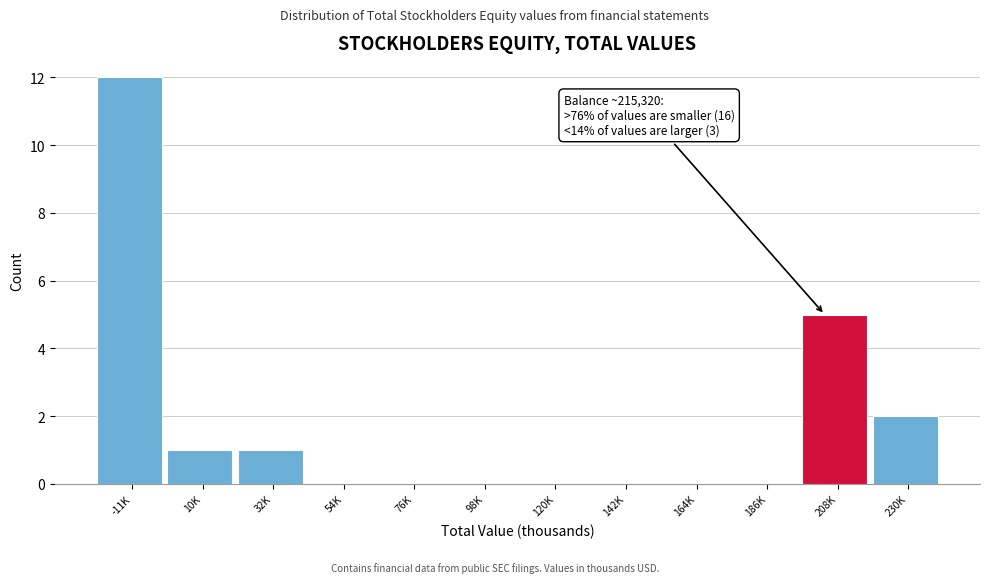

Reading left to right, list all the values displayed in this chart.

-11K=12	10K=1	32K=1	54K=0	76K=0	98K=0	120K=0	142K=0	164K=0	186K=0	208K=5	230K=2